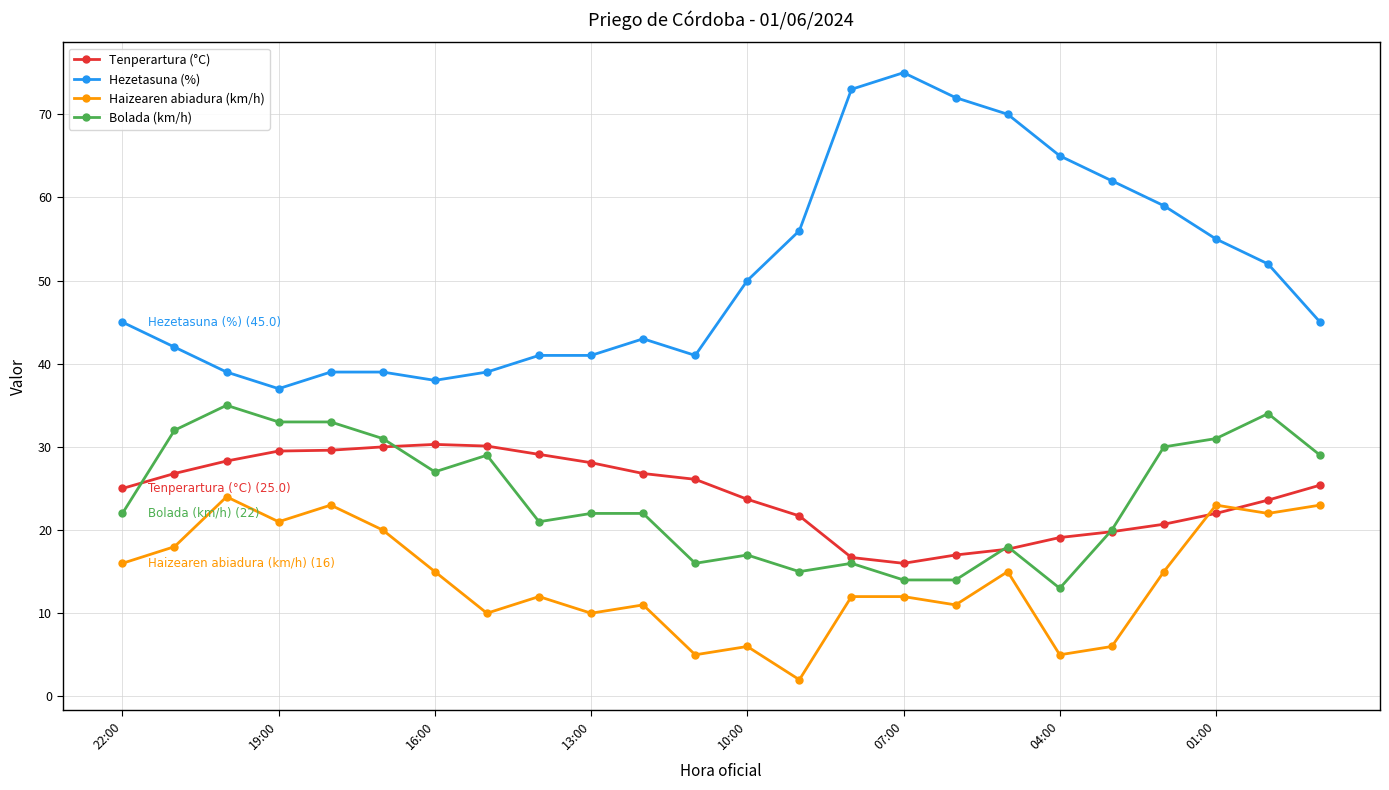

What is the difference between the maximum and minimum values in the Tenperartura (°C) series?

14.3